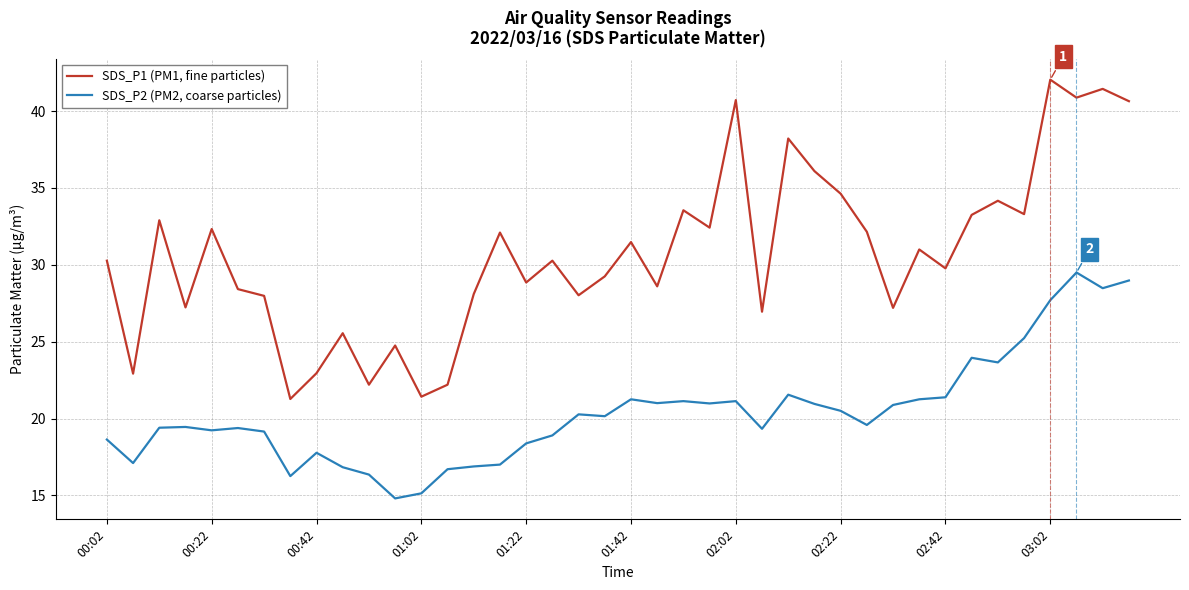

List the series in order of their overall mean, lowest first.

SDS_P2 (PM2, coarse particles), SDS_P1 (PM1, fine particles)